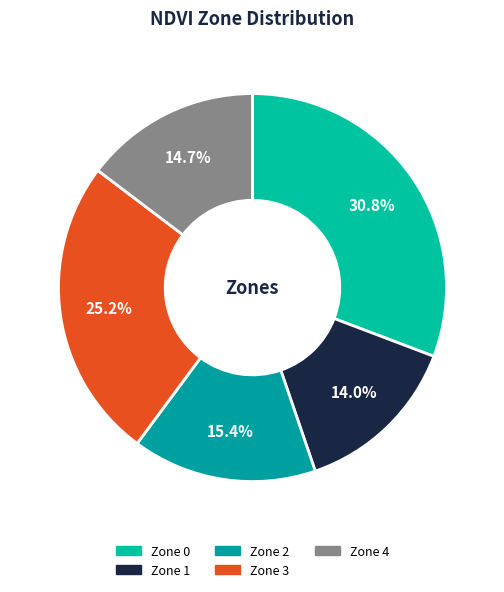

How many segments does this pie chart have?

5